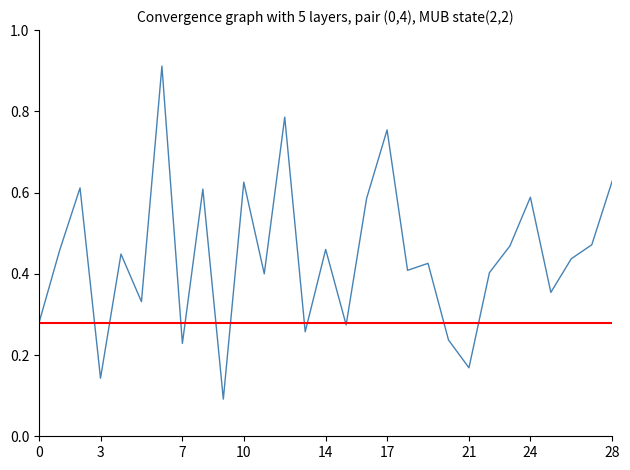

How many lines are shown in the chart?

2